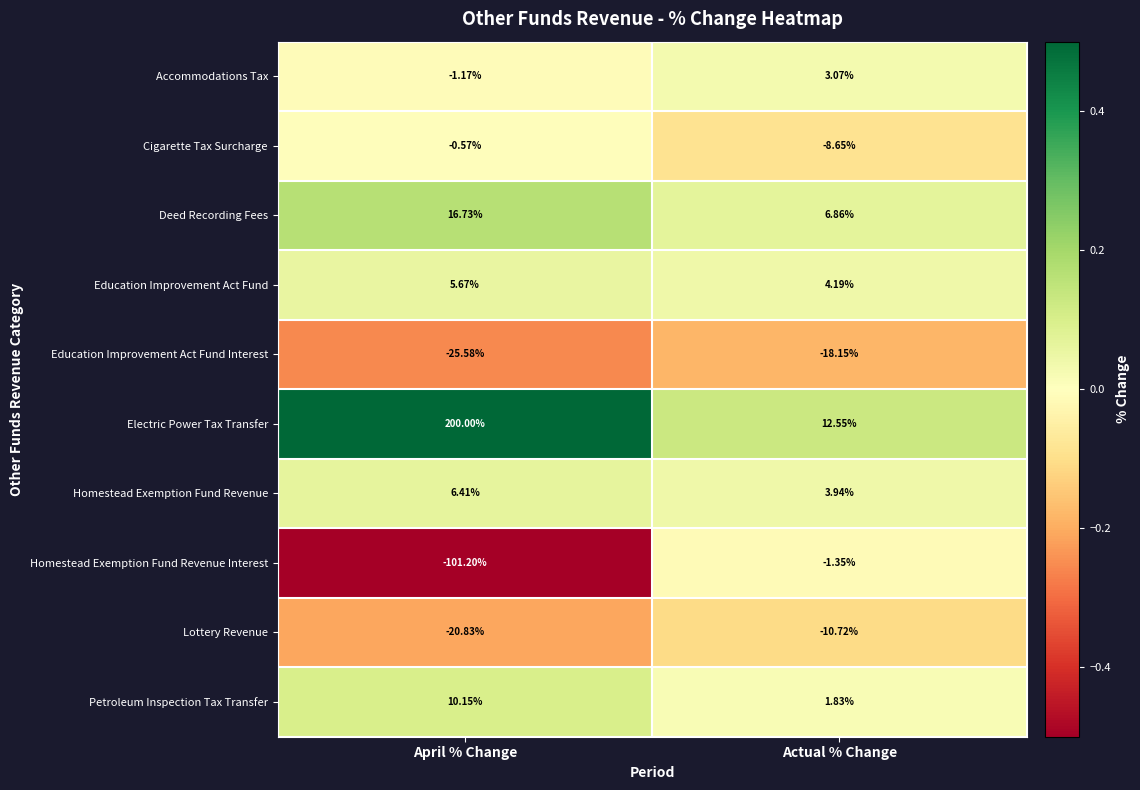

Which series has the largest total across all categories?

Electric Power Tax Transfer